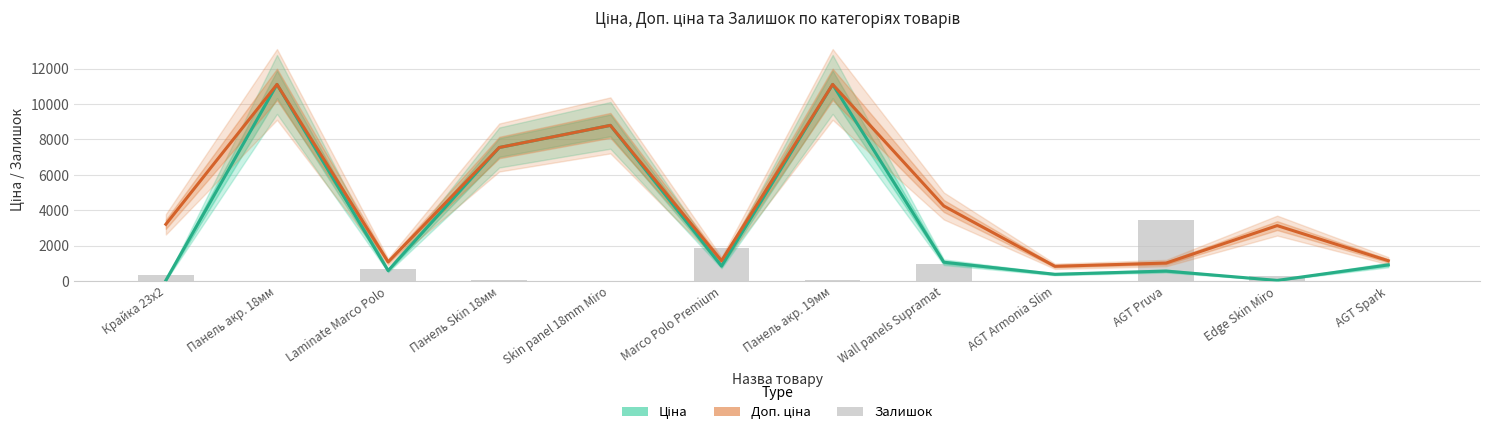

How many values in the Доп. ціна series are below 3205?

6